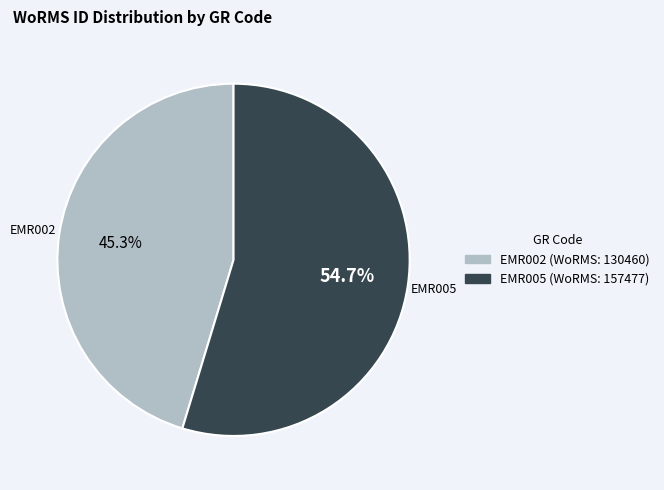

Does EMR002 account for over 50% of the chart?

No